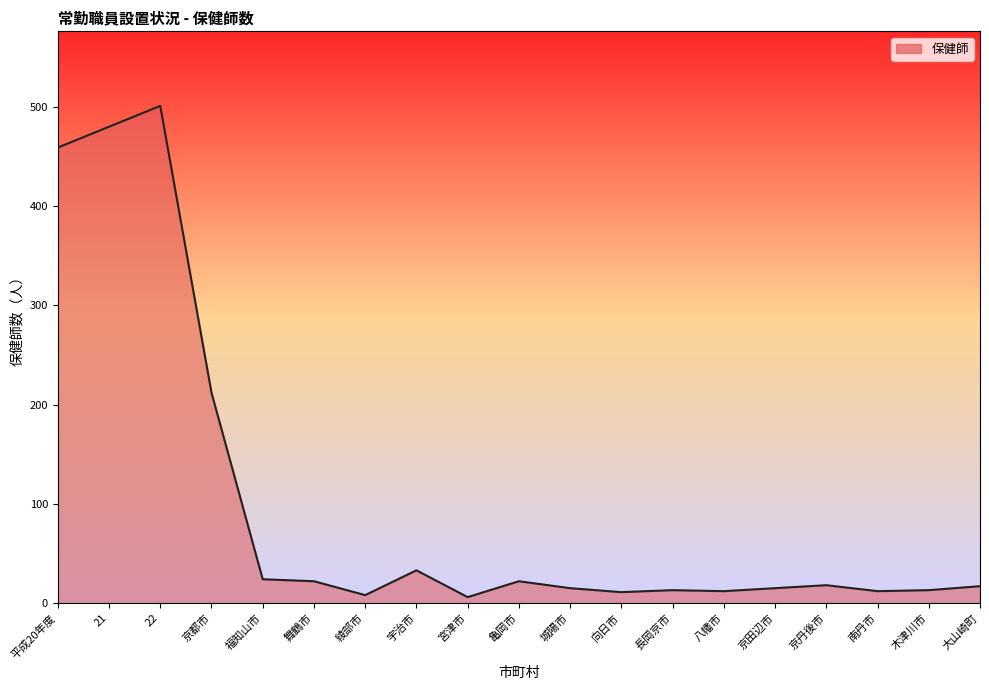

Which category has the highest value across all series?

22